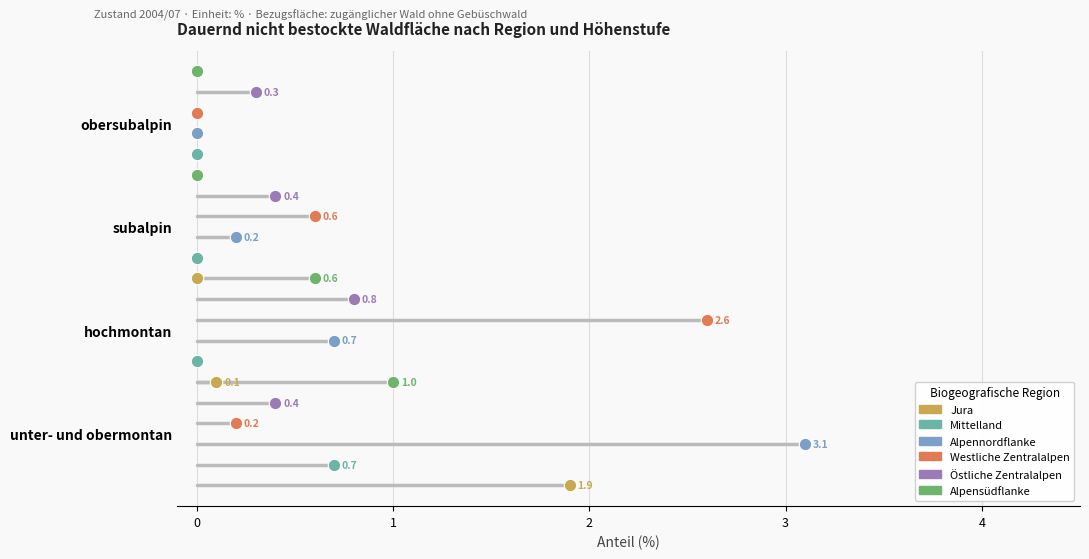

Which series reaches the minimum Y coordinate?

Jura